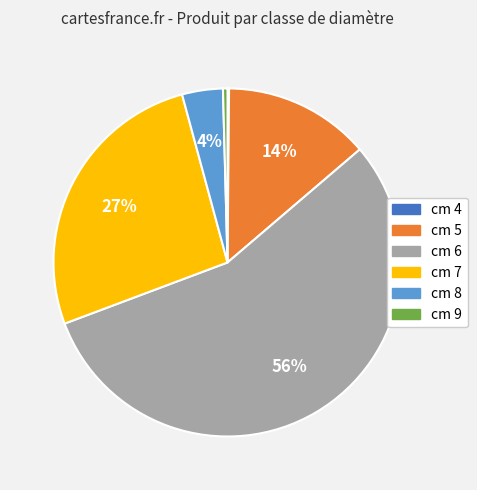

Does any single category account for the majority?

Yes